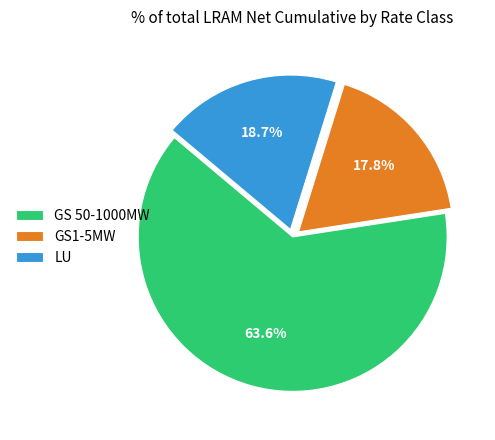

The LU slice represents 19% of the pie. True or false?

True